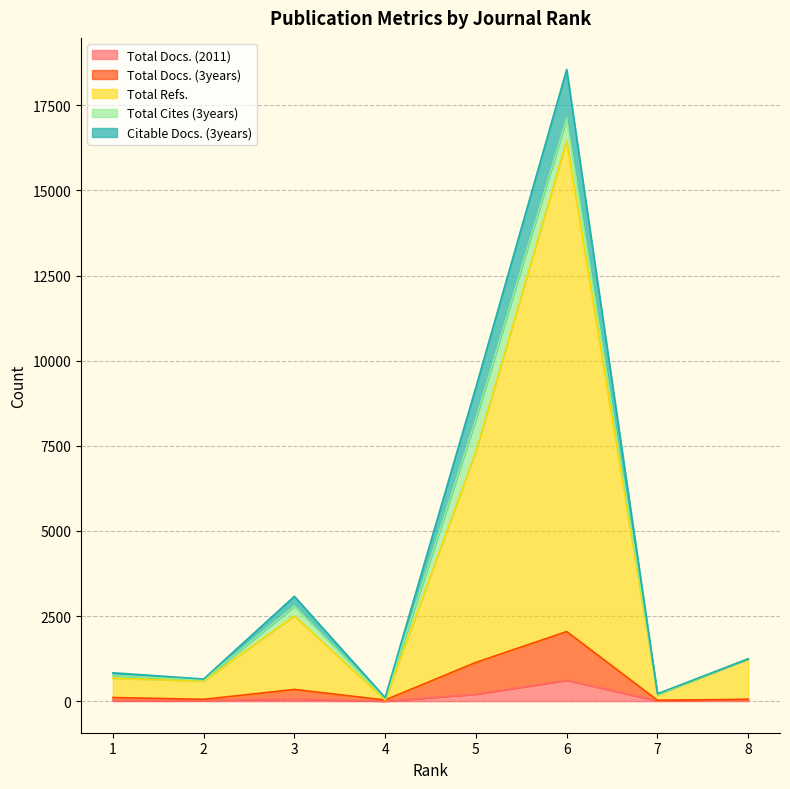

Which category has the lowest value in the Total Docs. (2011) series?

4